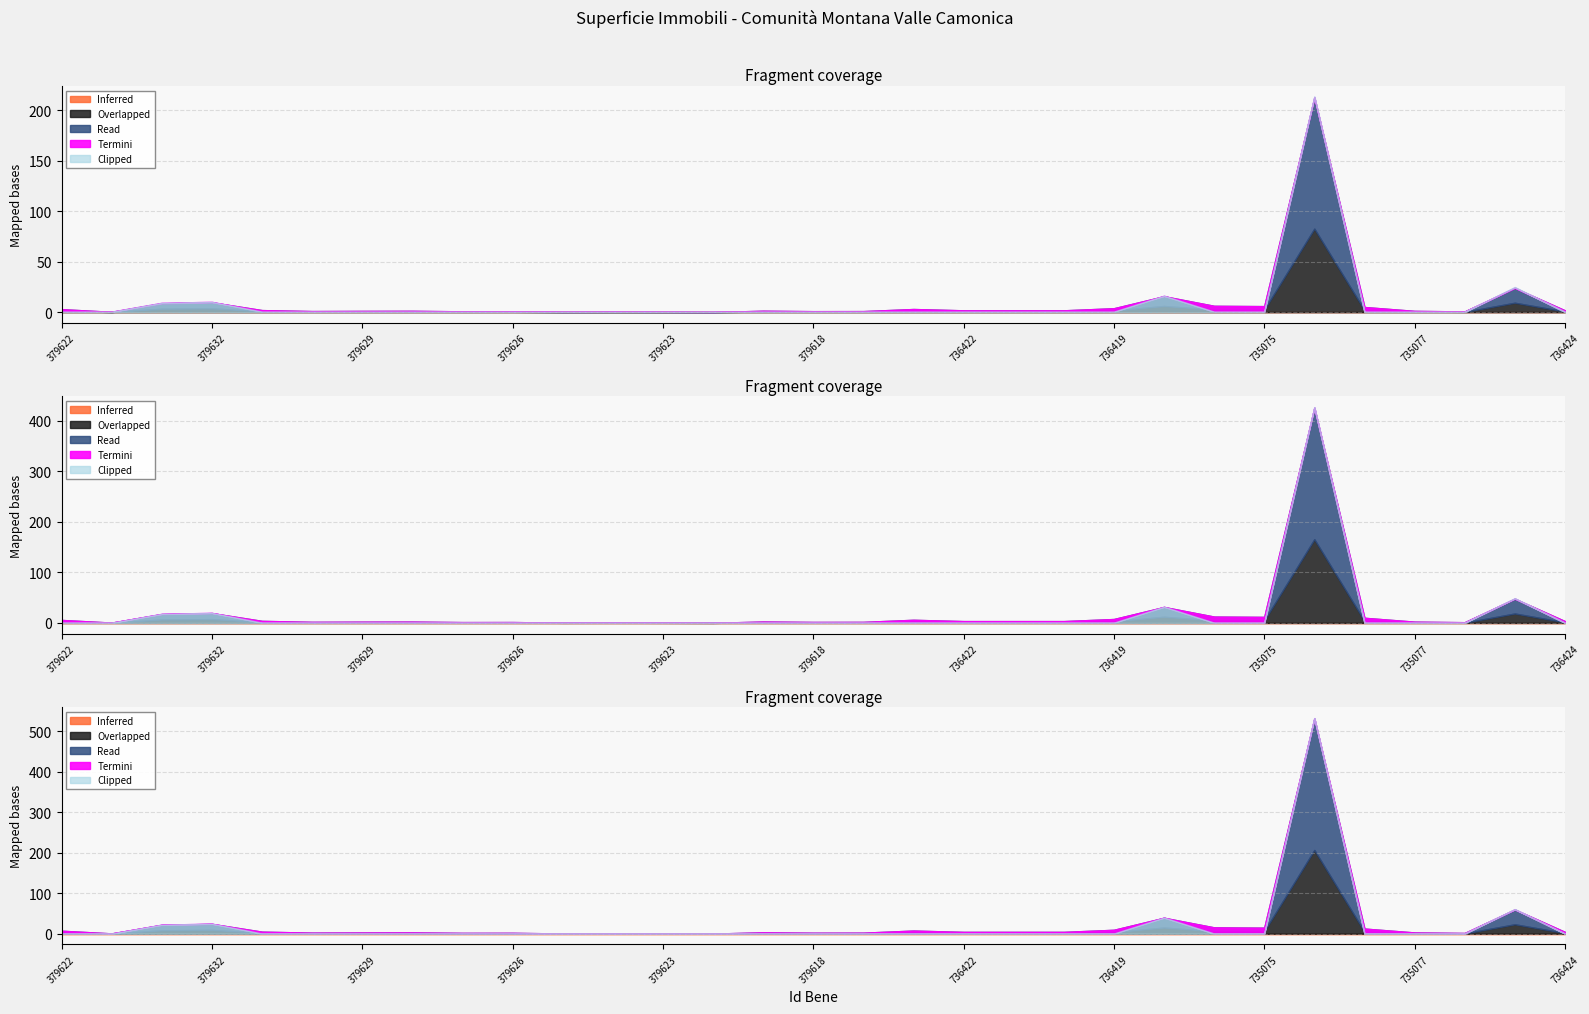

Does the chart display data point markers on the line(s)?

No